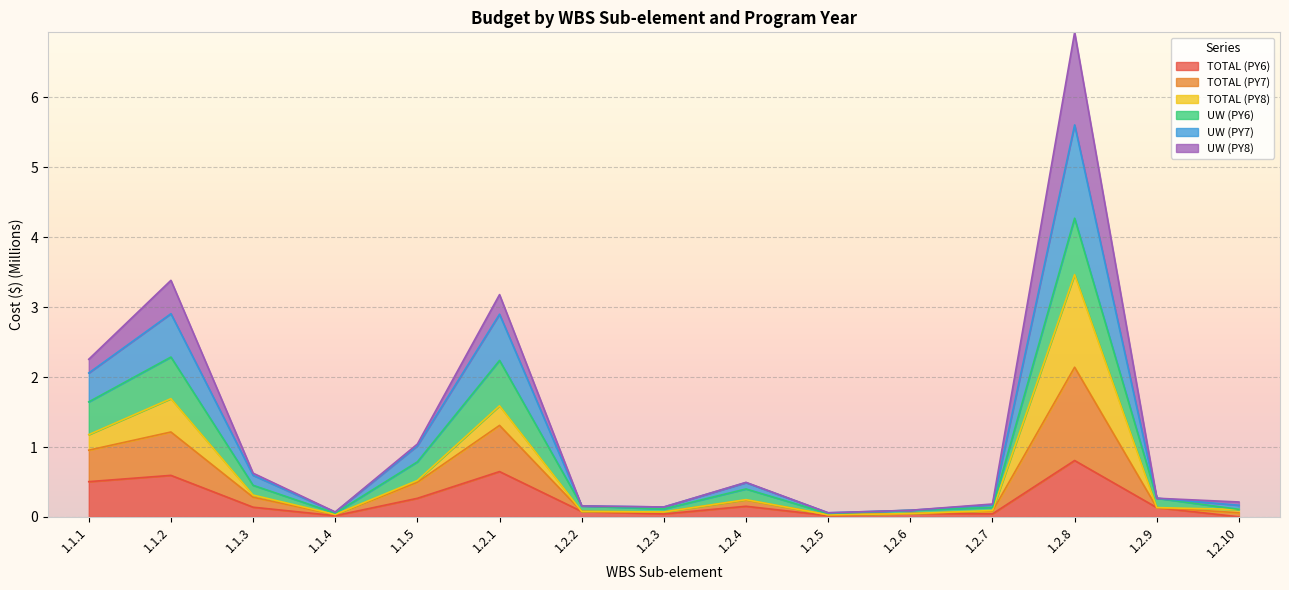

At which label does TOTAL (PY6) reach its peak?

1.2.8